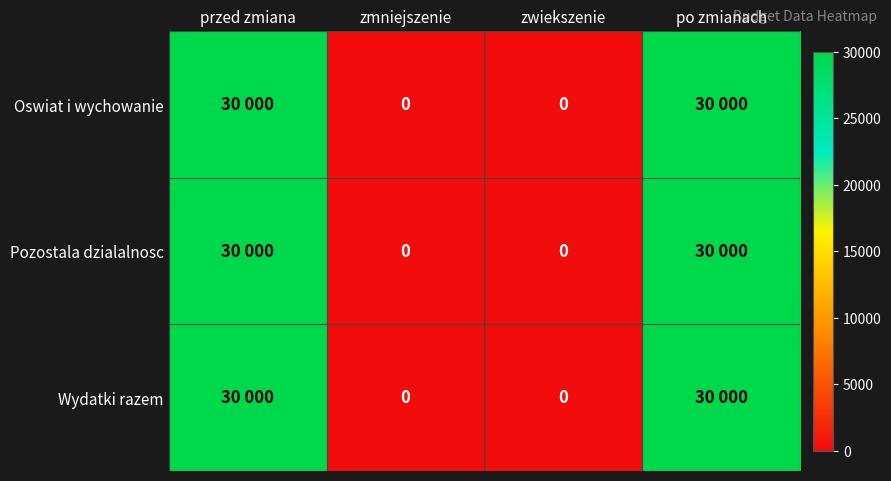

The value of Wydatki razem at przed zmiana is 15094. True or false?

False